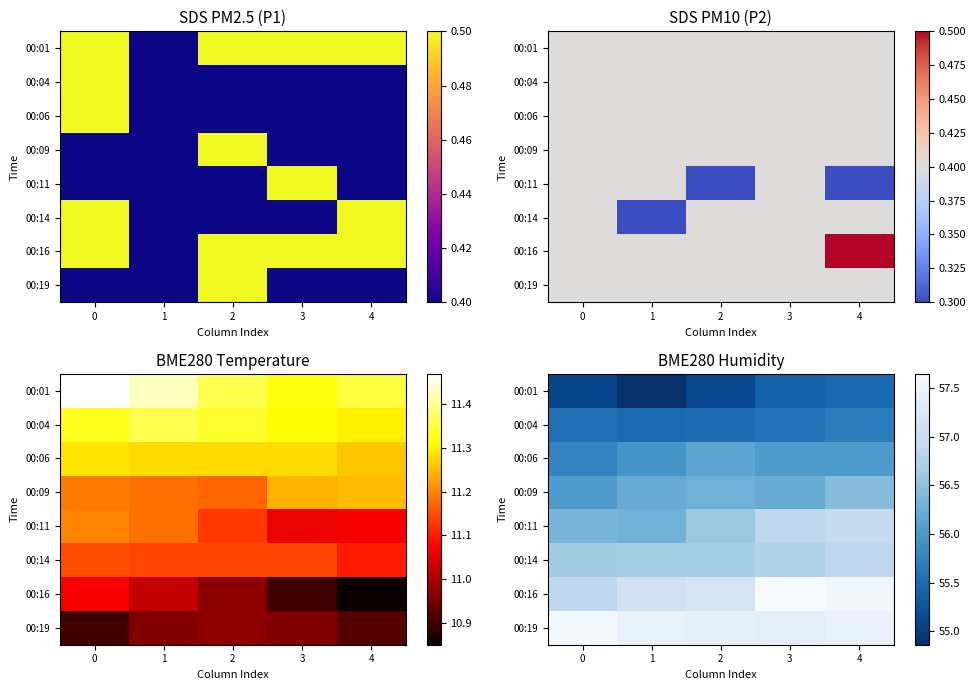

At which label does 00:04 reach its peak?

4